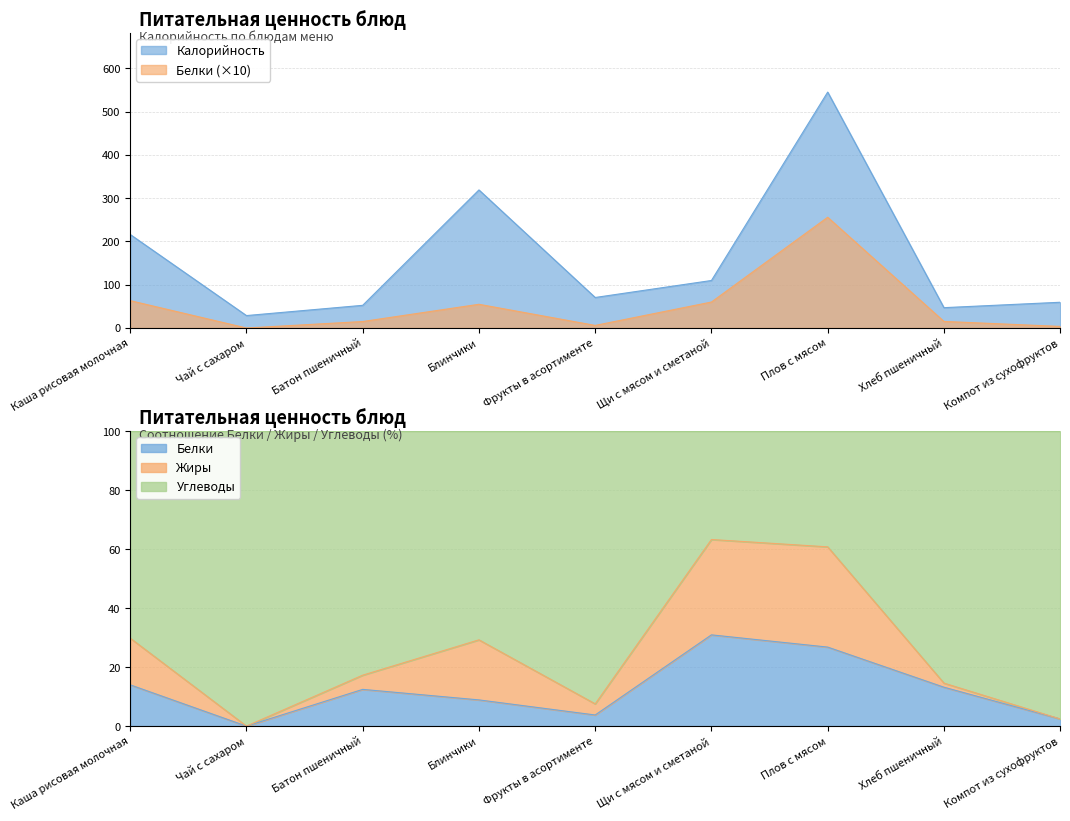

What is the value of the Белки point at the 3rd from the left?

15.0